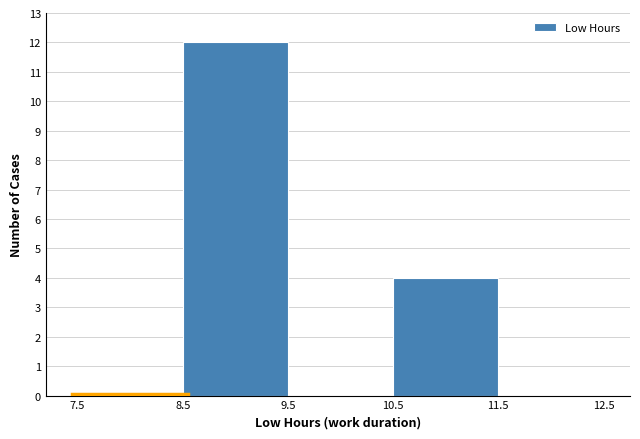

Over which range of the x-axis is the bar tallest?

8.5 to 9.5